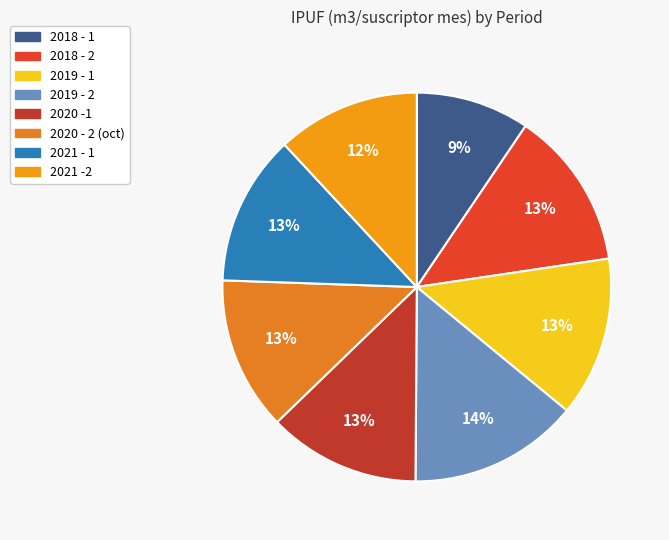

Count the number of slices in the pie.

8